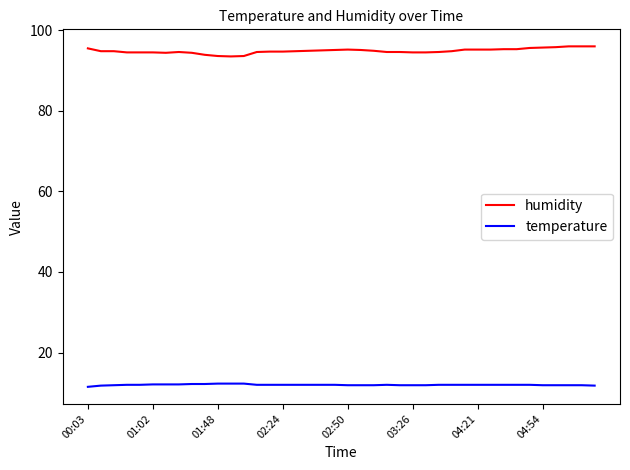

Which series has the largest total across all categories?

humidity